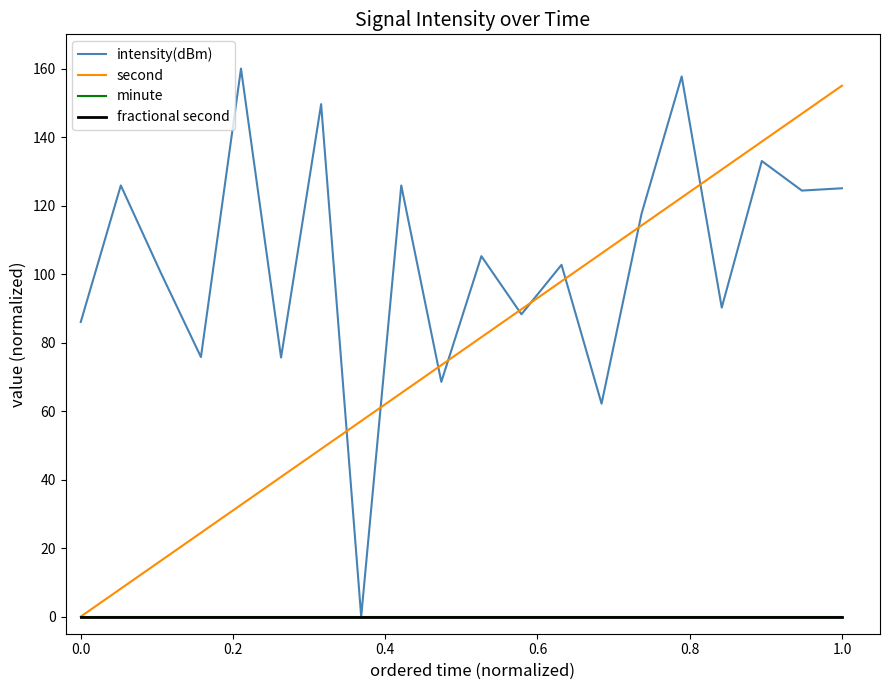

At how many categories does at least one series exceed 111?

10